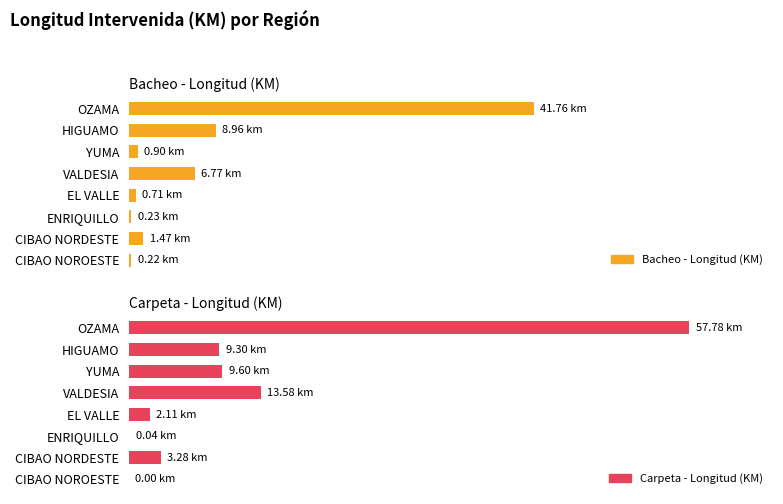

What is the spread (max minus min) of values at HIGUAMO?

0.3